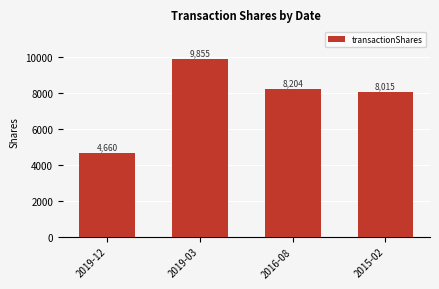

What is the change in value from 2019-03 to 2015-02?

-1840